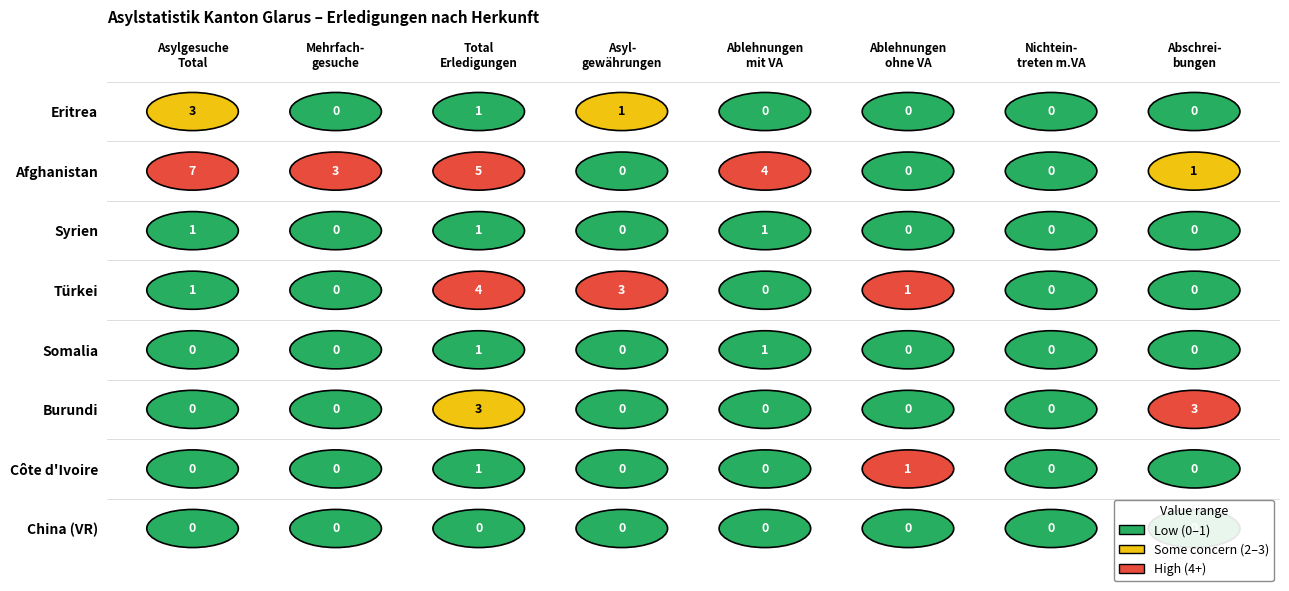

The Burundi series shows -1 at 6. True or false?

False